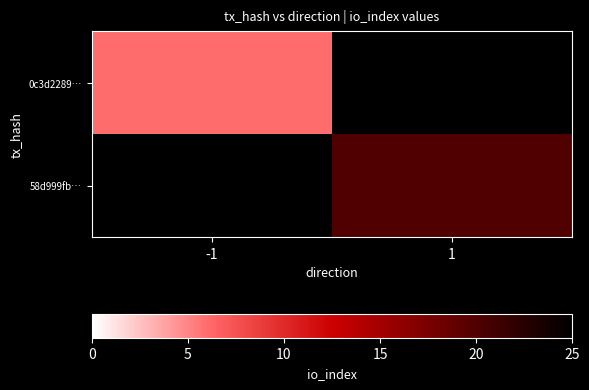

How many positive values does the 0c3d2289… series have?

1